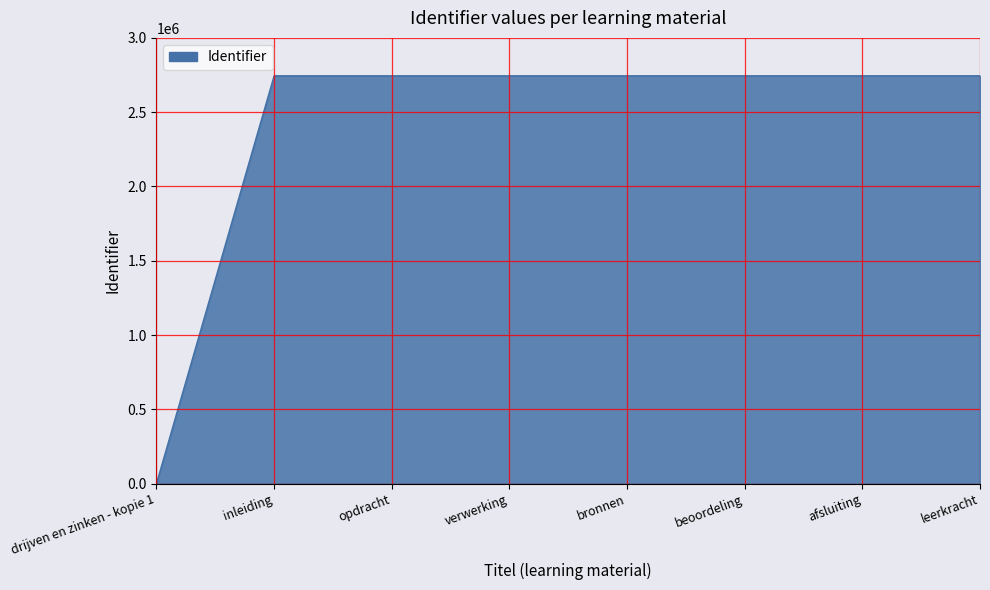

Which has a higher value, bronnen or drijven en zinken - kopie 1?

bronnen